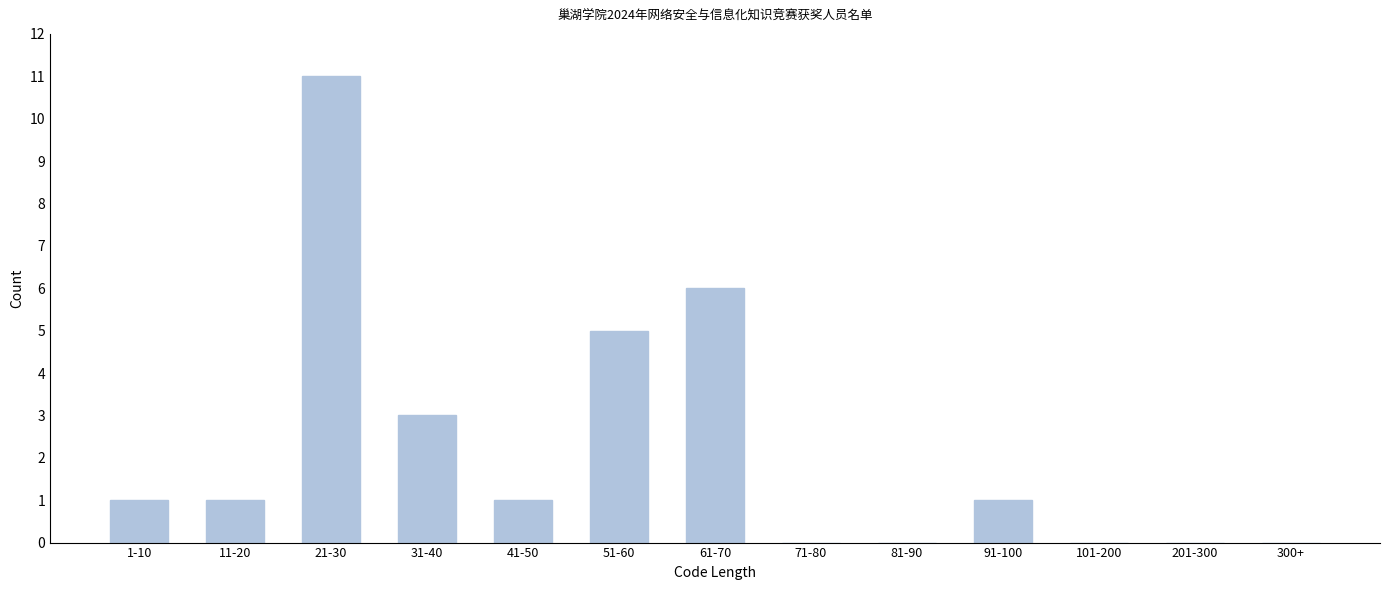

Reading right to left, extract all data points from this chart.

300+=0	201-300=0	101-200=0	91-100=1	81-90=0	71-80=0	61-70=6	51-60=5	41-50=1	31-40=3	21-30=11	11-20=1	1-10=1